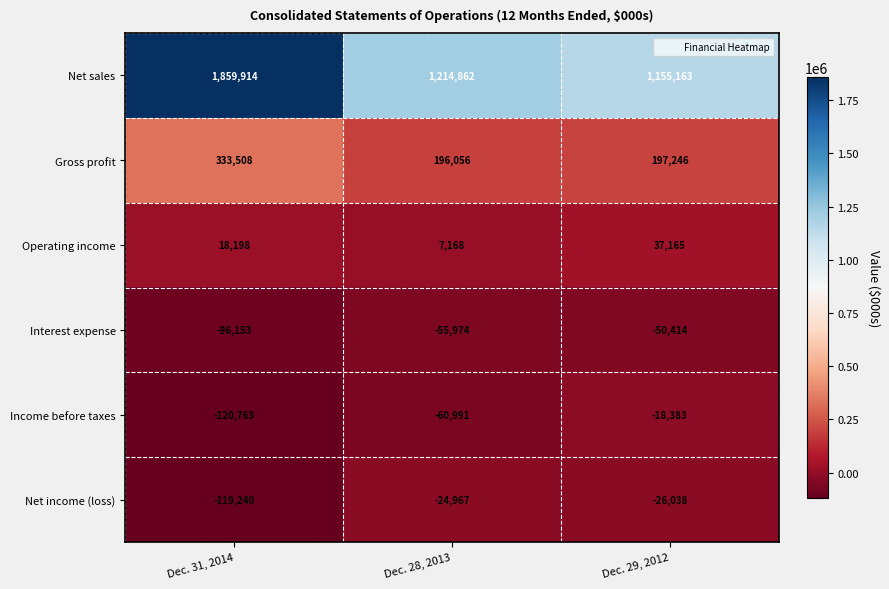

What is the difference between the highest and lowest values at Dec. 29, 2012?

1205577